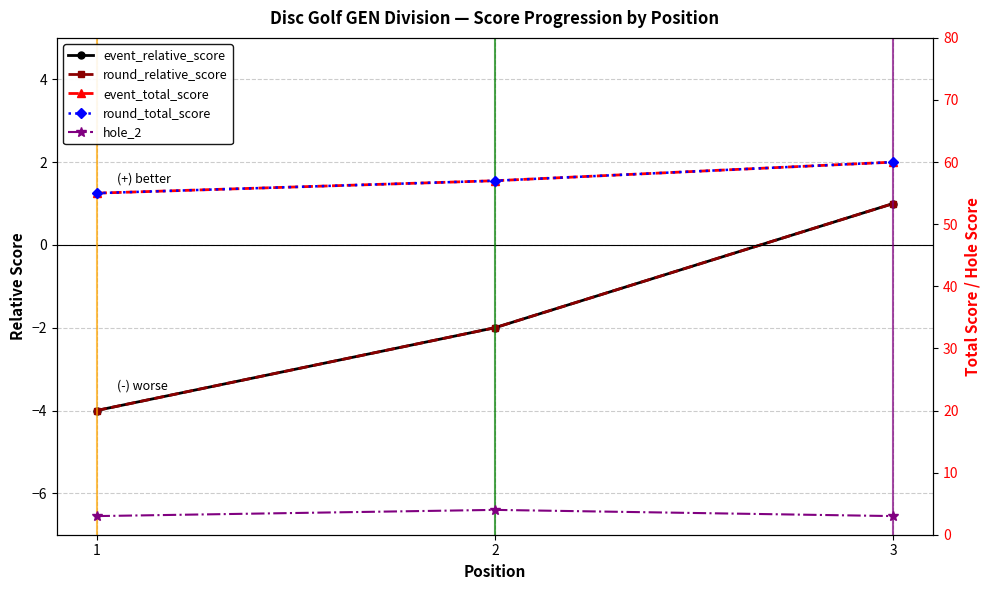

How many data points in event_relative_score are less than -2?

1